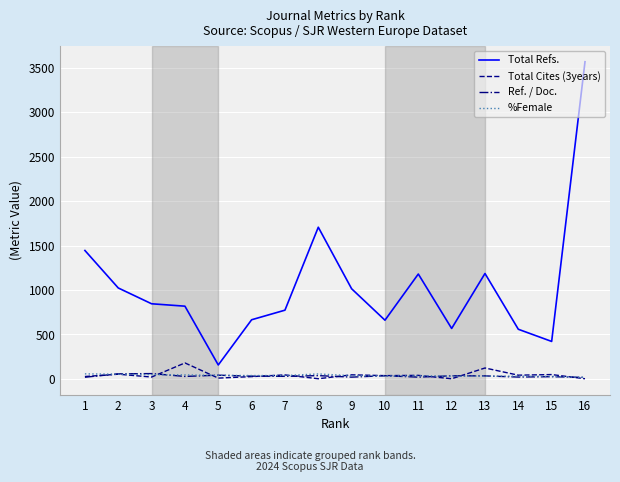

What is the difference between the Total Cites (3years) values at 9 and 13?

77